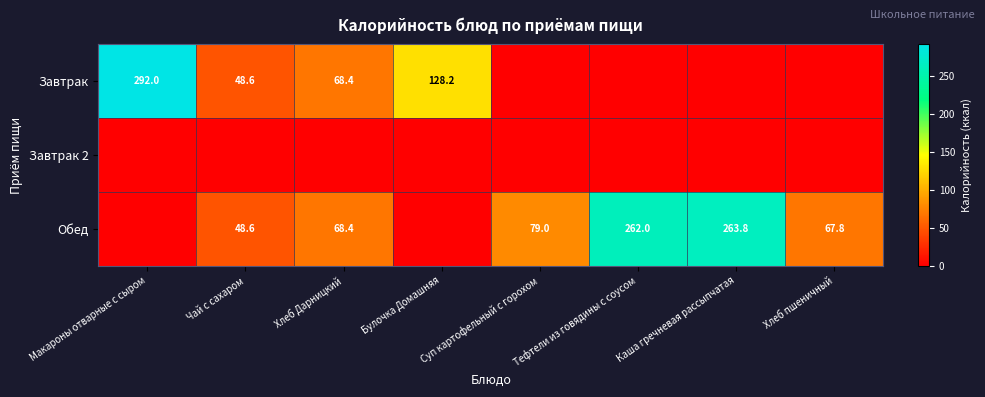

True or false: Обед has a value of 123.0 at Тефтели из говядины с соусом.

False